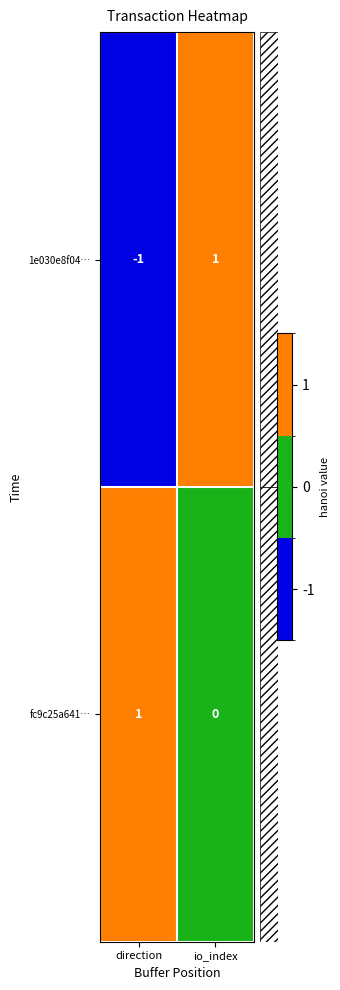

How many data points does each series have?

2